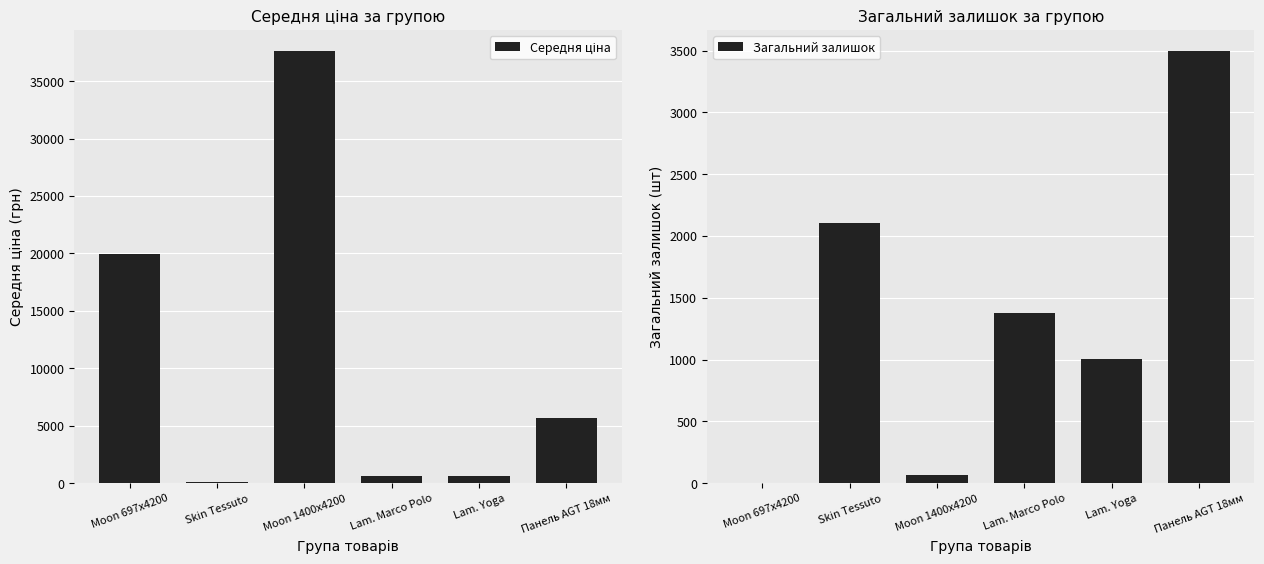

What are all the series names shown in the legend?

Середня ціна, Загальний залишок